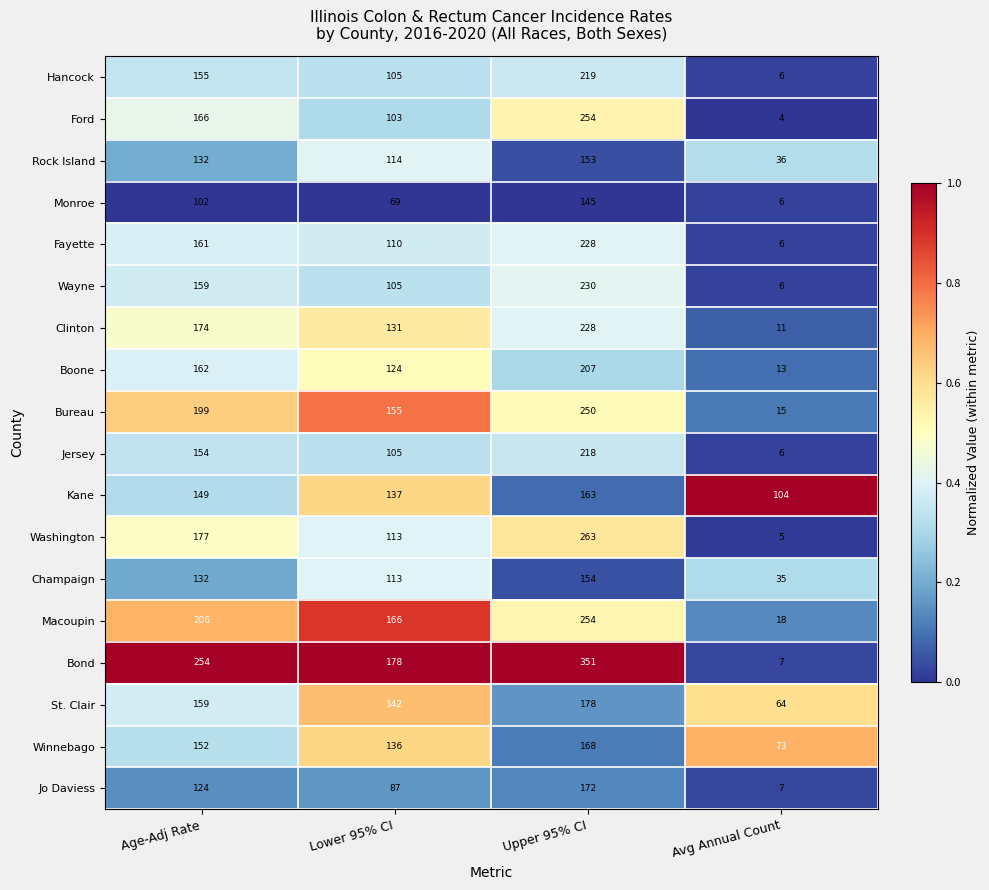

What is the difference between the second highest and second lowest values in the Kane series?

12